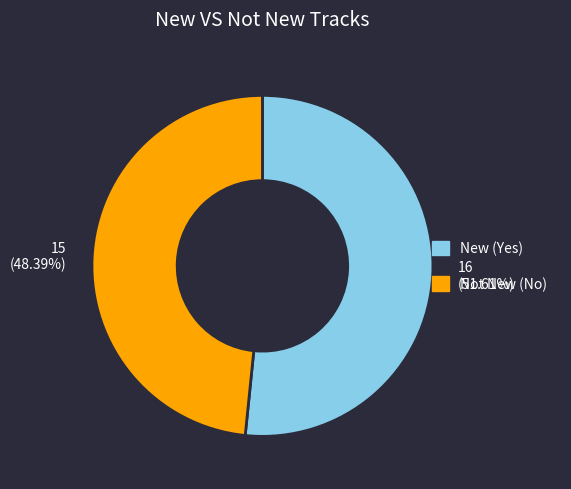

Do Not New (No) and New (Yes) together represent more than half of the pie?

Yes